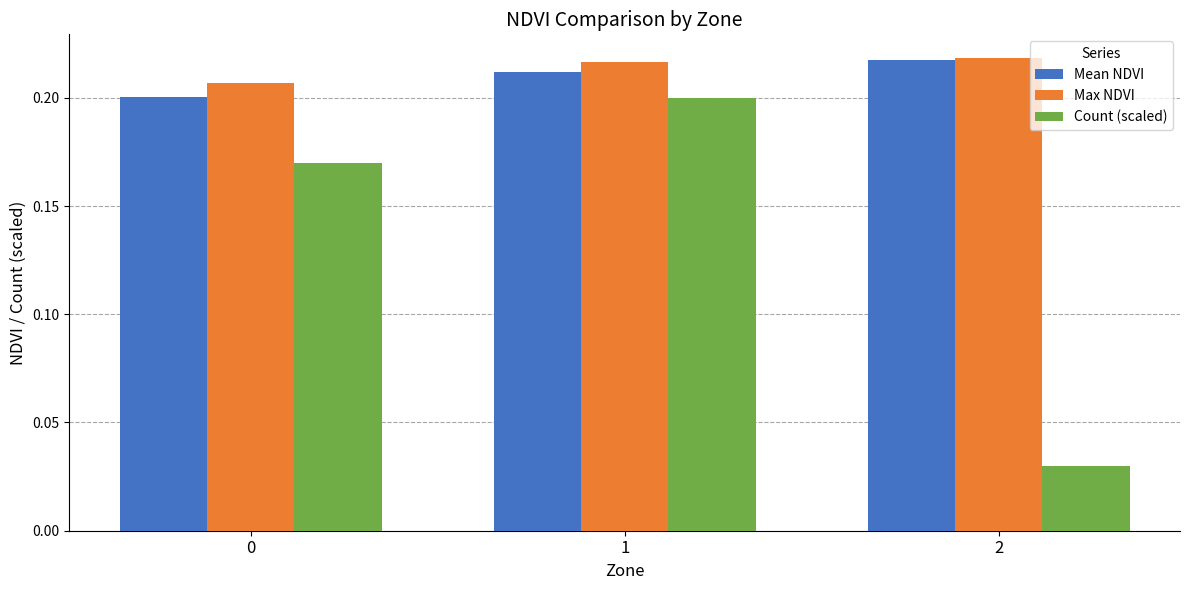

What is the sum of all Max NDVI values?

0.6